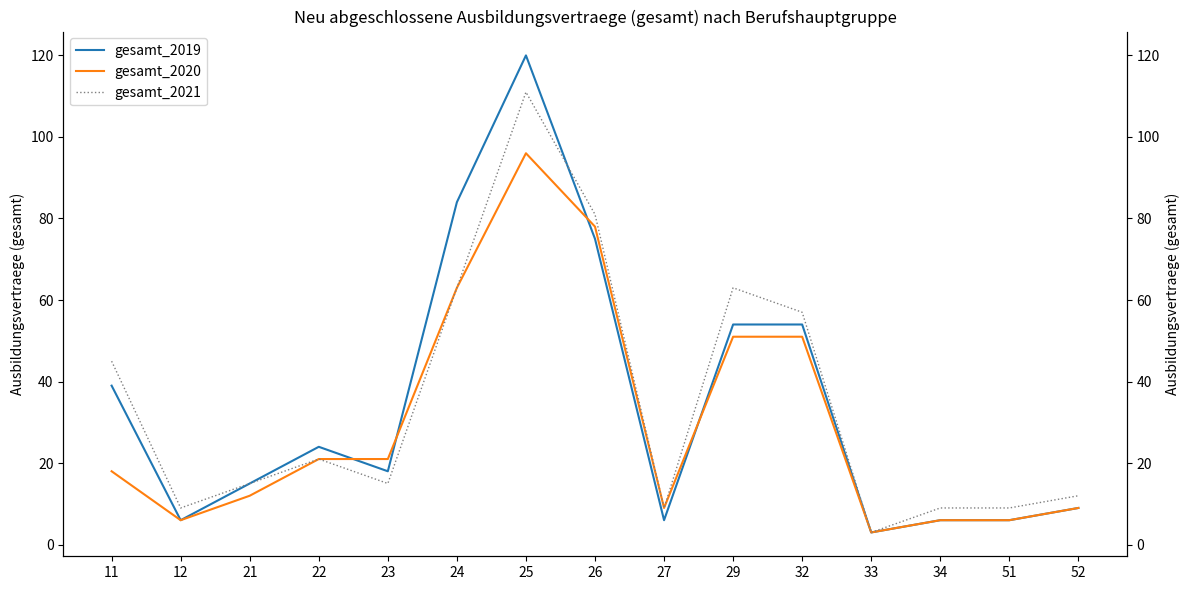

At how many categories does at least one series exceed 93?

1